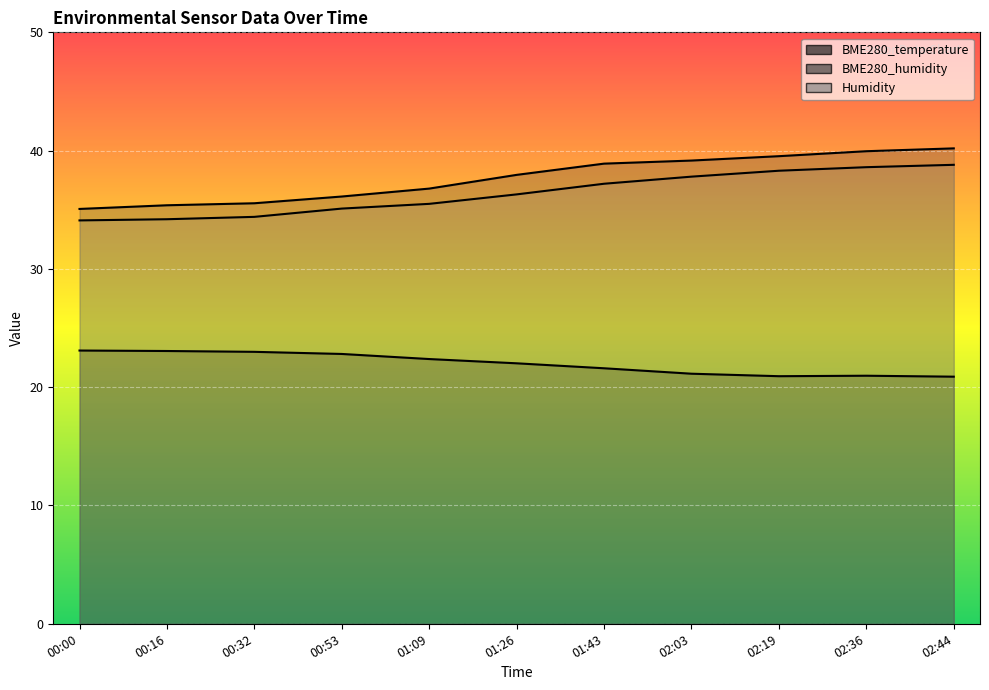

How many data points in Humidity are above 36?

6